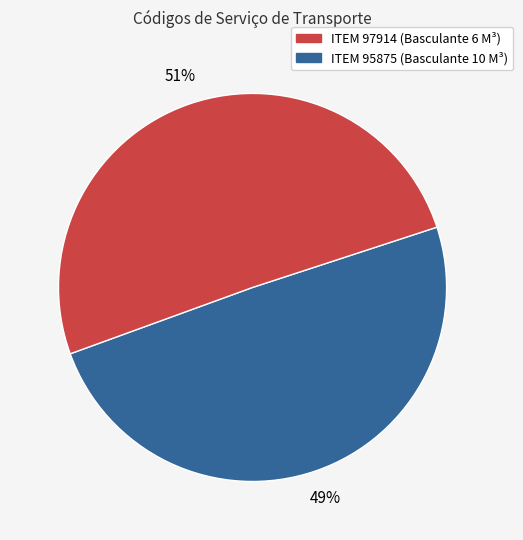

Does any single category account for the majority?

Yes